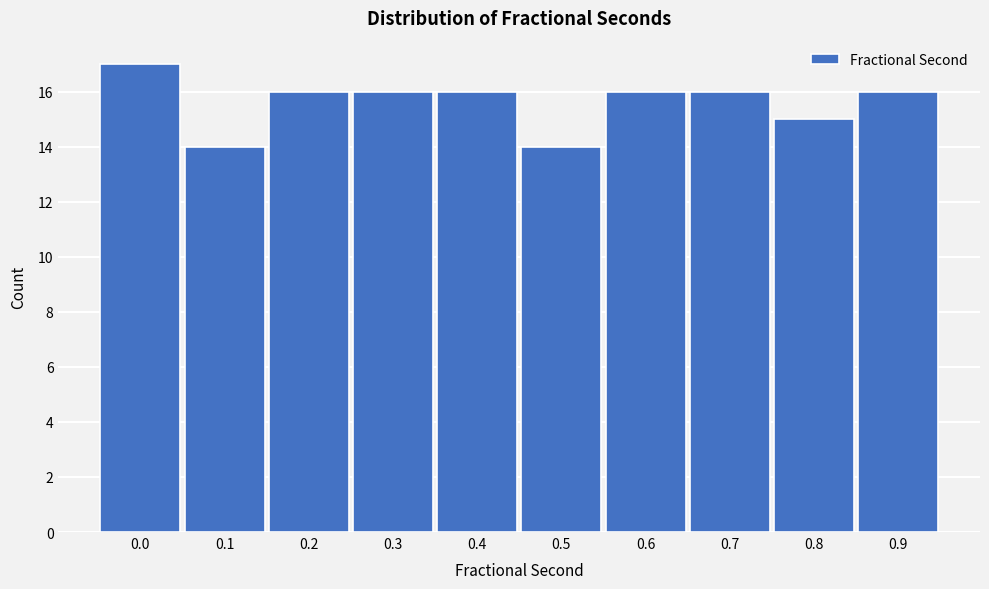

Reading right to left, extract all data points from this chart.

0.9=16	0.8=15	0.7=16	0.6=16	0.5=14	0.4=16	0.3=16	0.2=16	0.1=14	0.0=17